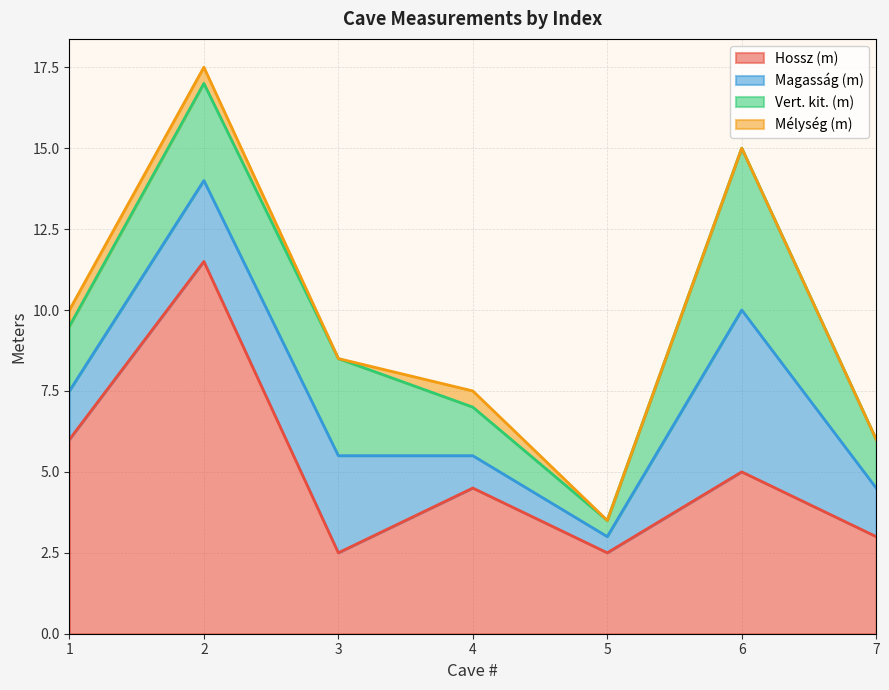

Count the number of data series in this chart.

4